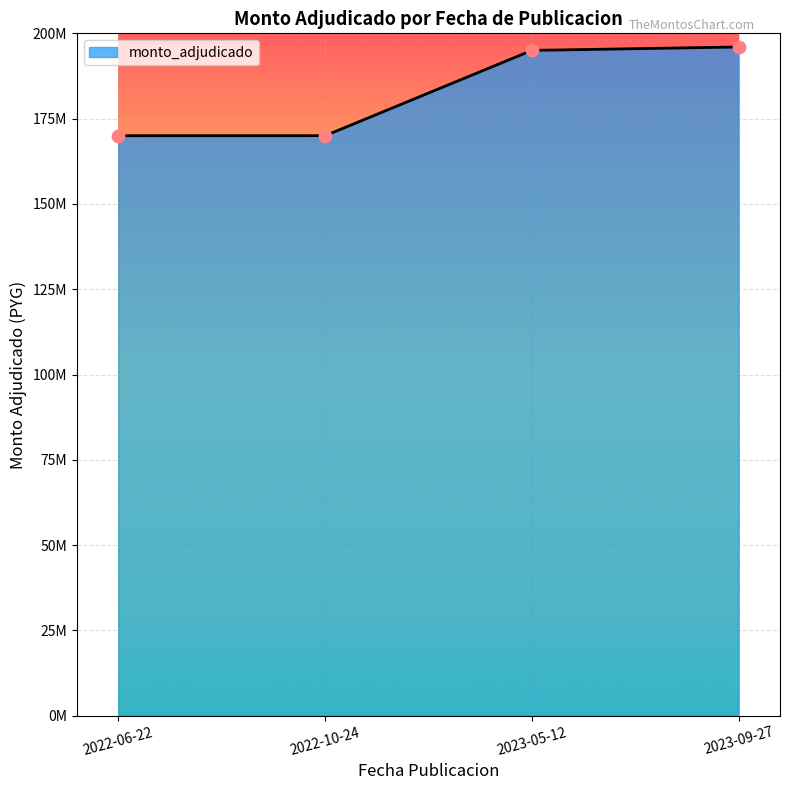

What is the change in value from 2022-06-22 to 2023-05-12?

+25010250